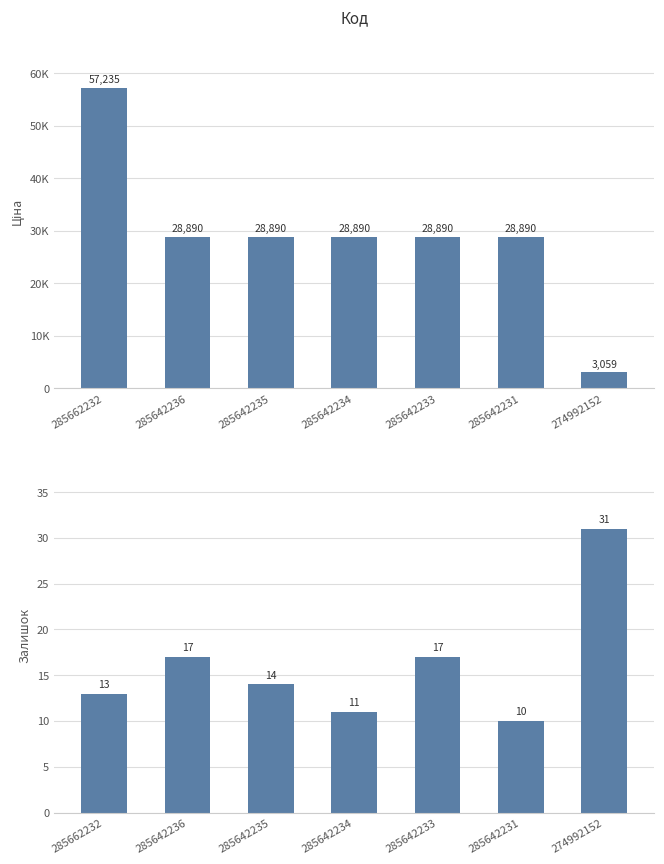

At how many categories does at least one series exceed 29880?

1